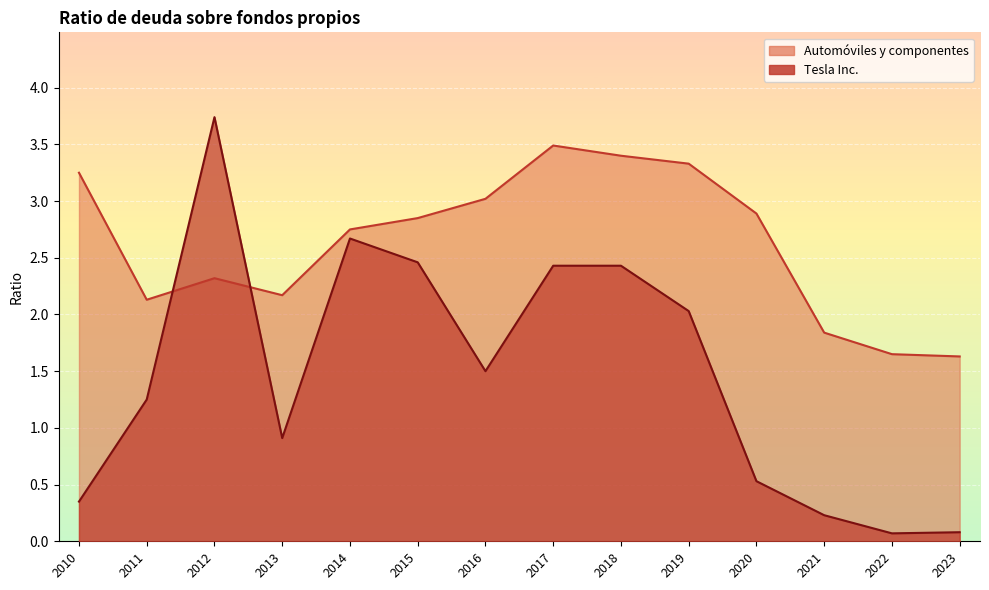

Is the value of Automóviles y componentes at 2021 greater than the value of Tesla Inc. at 2020?

Yes